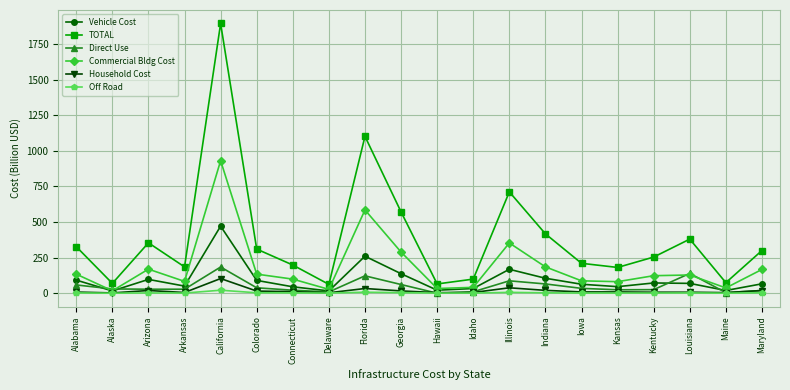

What are all the series names shown in the legend?

Vehicle Cost, TOTAL, Direct Use, Commercial Bldg Cost, Household Cost, Off Road